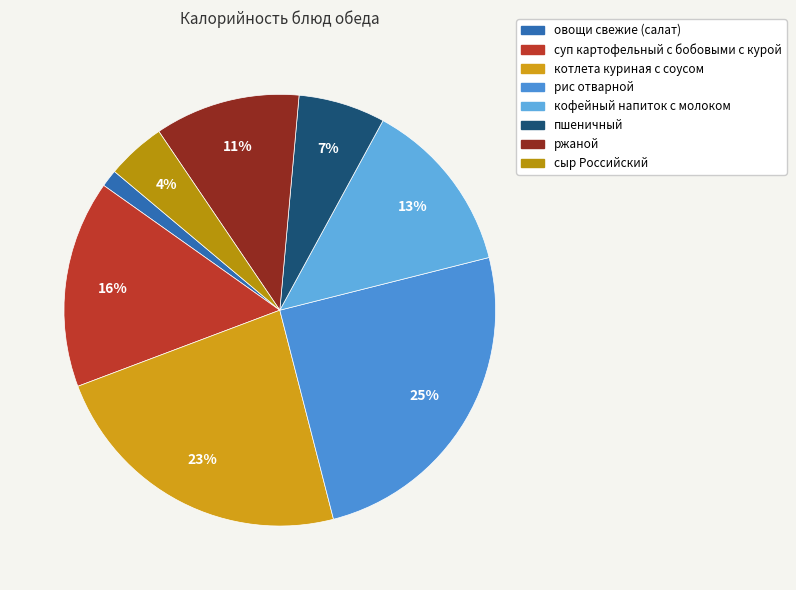

Is the sum of котлета куриная с соусом and рис отварной greater than half?

No